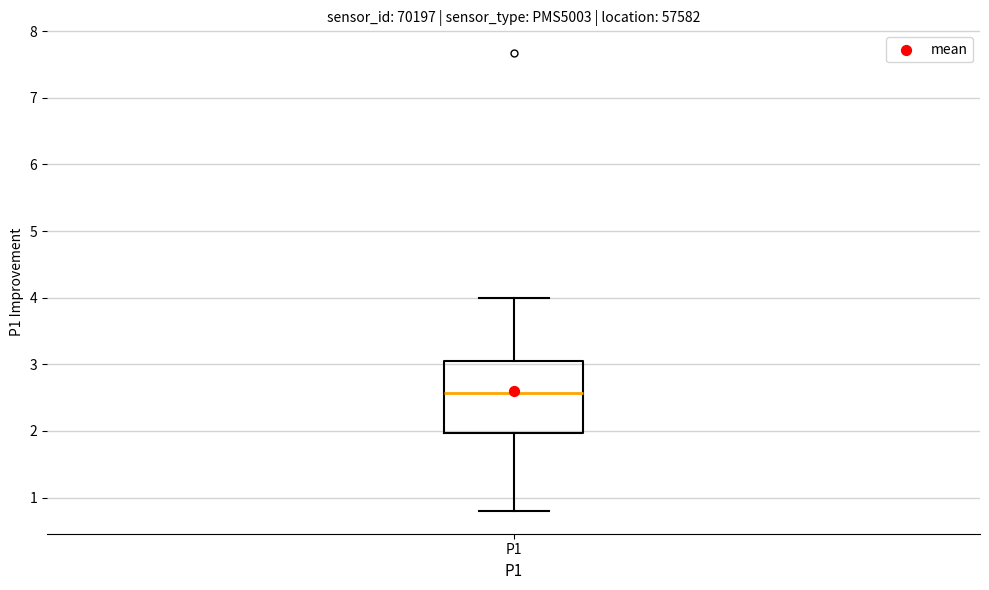

Where does the upper whisker of the box for P1 end on the y-axis? The values are not printed on the chart, so give them approximately, as read against the axis.

4.0